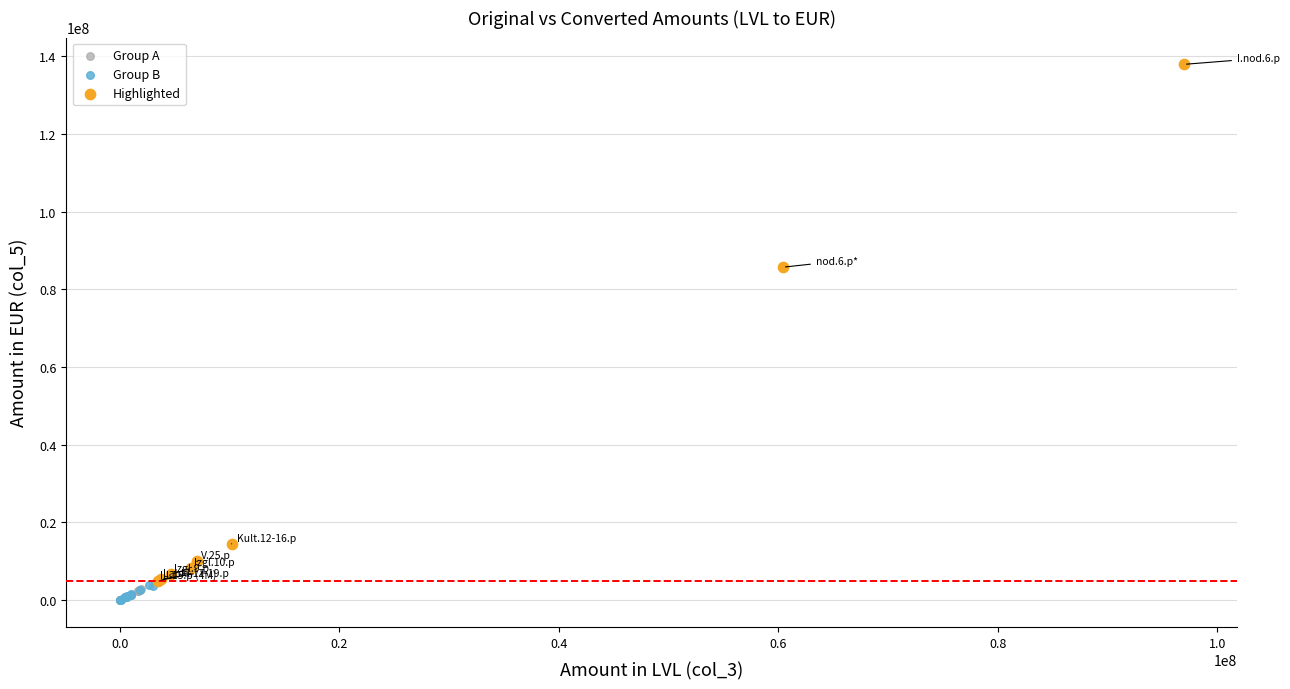

Which series reaches the maximum Y coordinate?

Highlighted